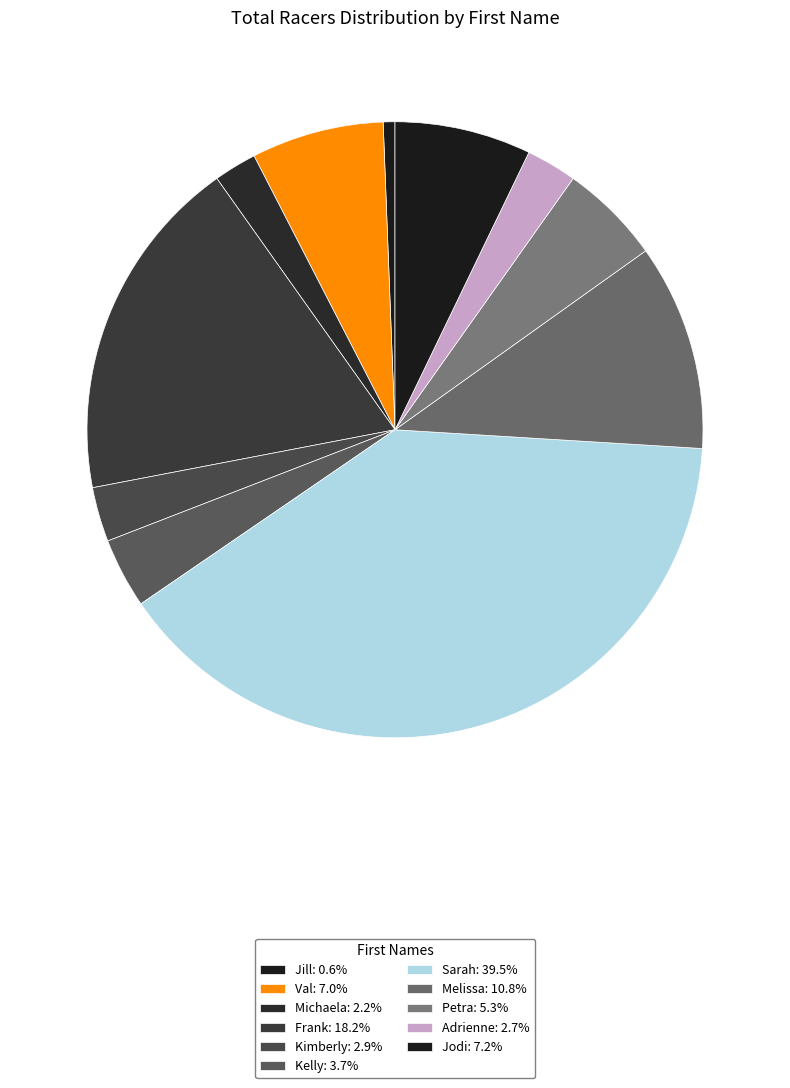

Count the number of slices in the pie.

11